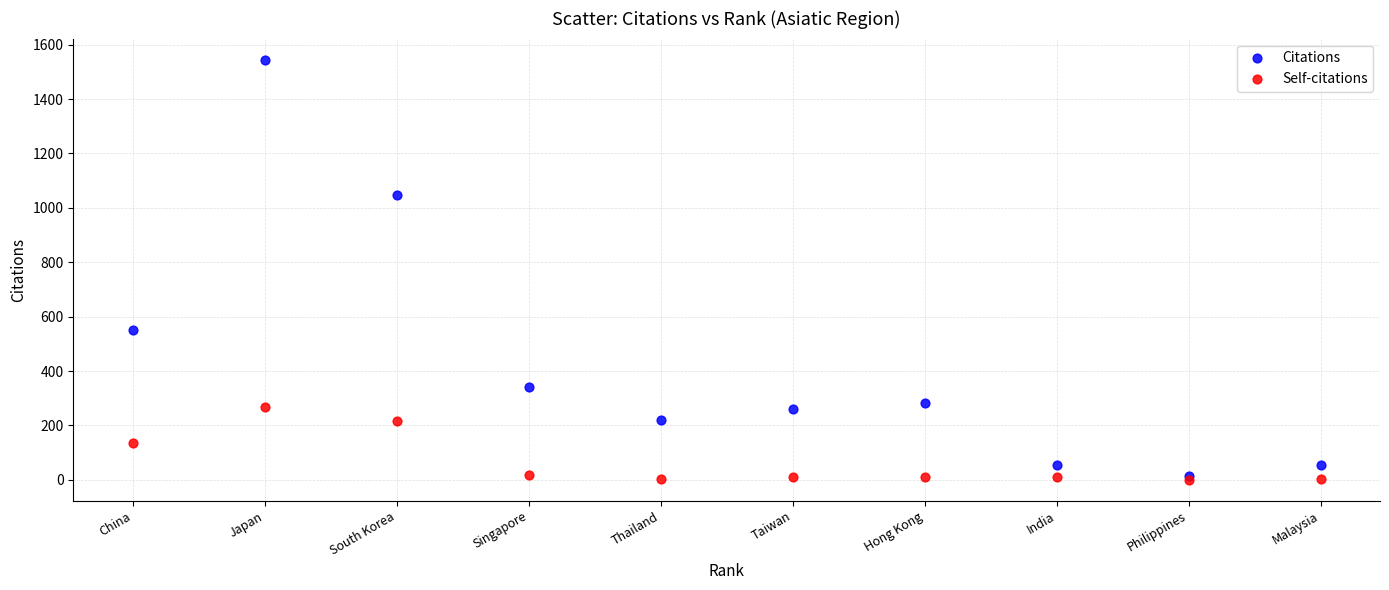

In the Citations series, what Y value is closest to 779?

552